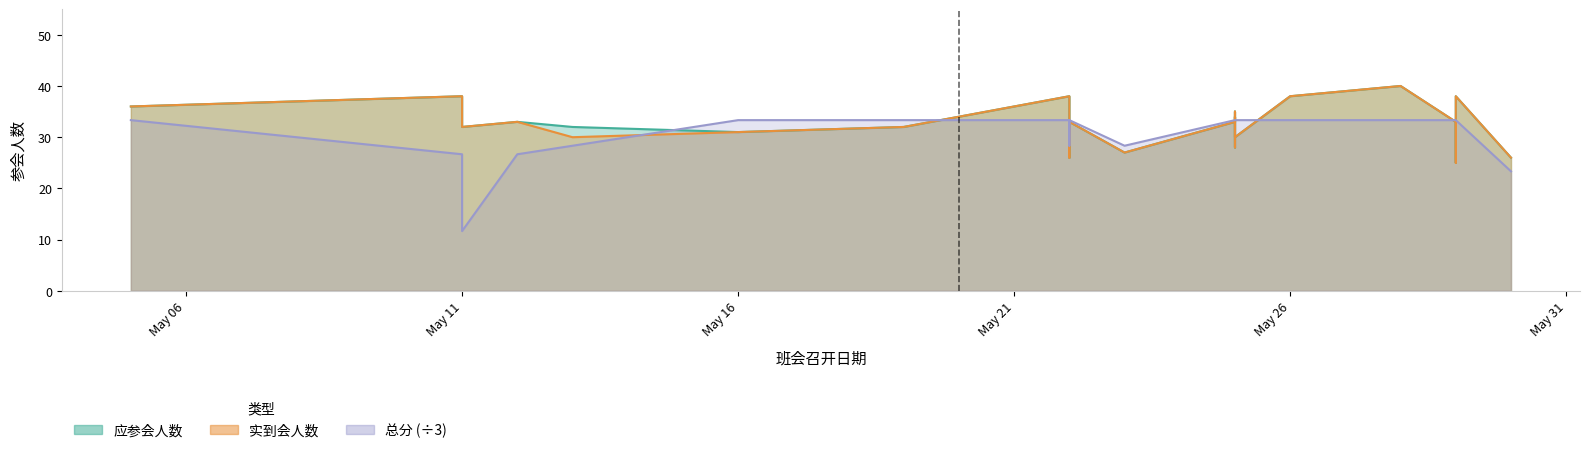

Rank the series at 6 from highest to lowest value.

总分, 应参会人数, 实到会人数